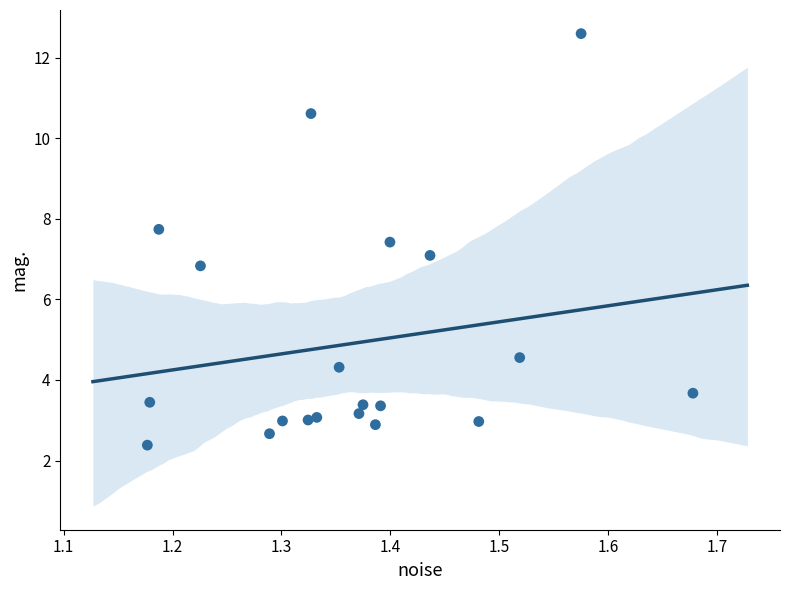

What is the range of X values (max minus min)?

0.5